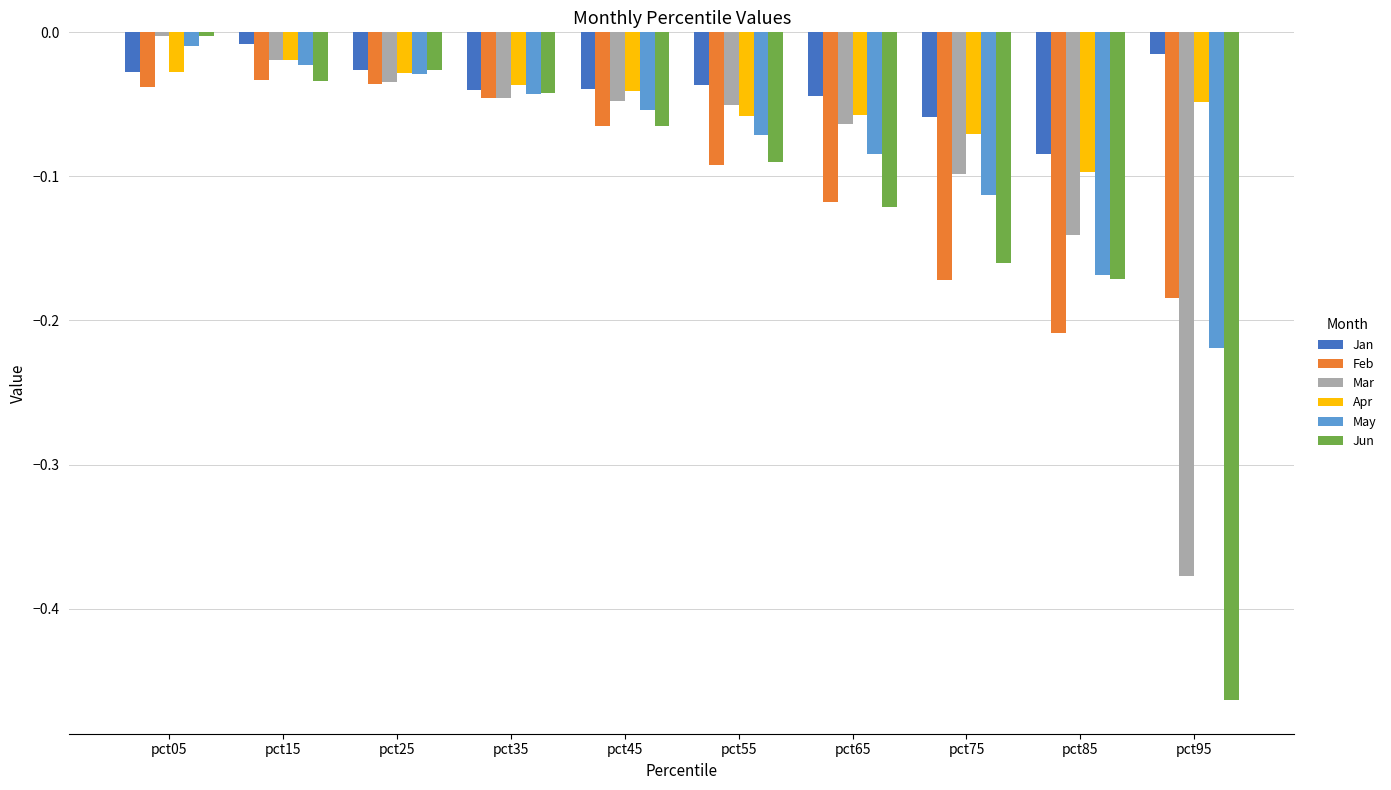

Which series has the widest spread of values?

Jun